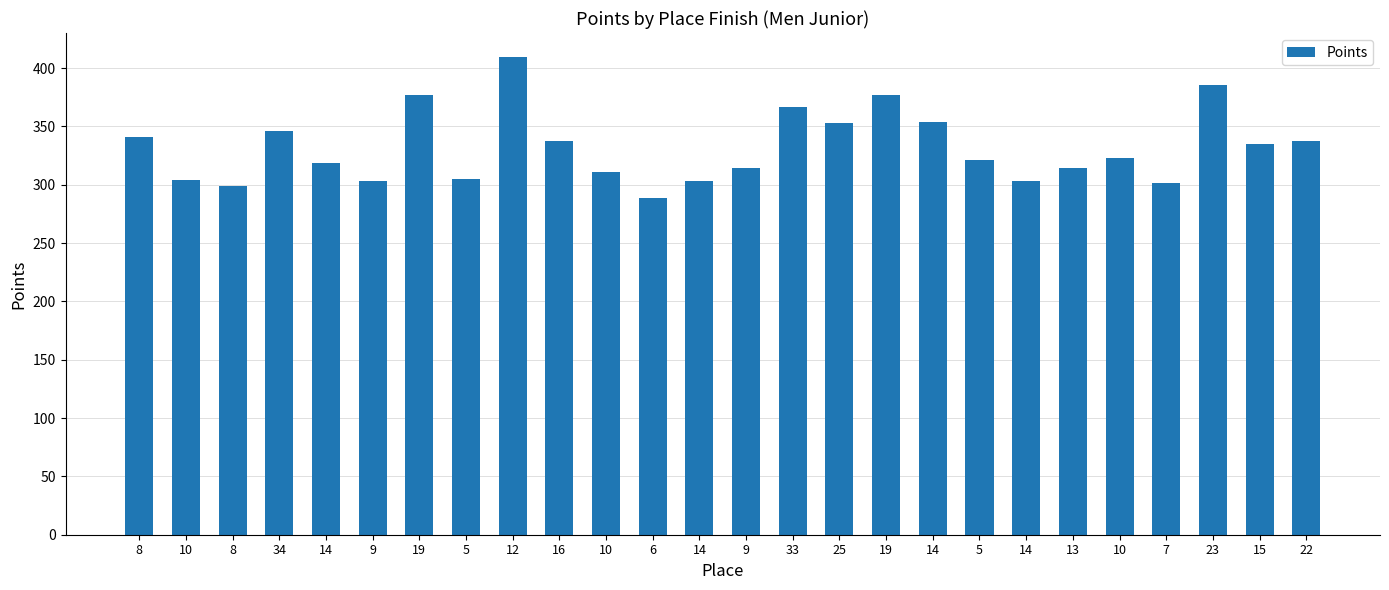

Rank the categories by value from highest to lowest.

12, 23, 19, 19, 33, 14, 25, 34, 8, 16, 22, 15, 10, 5, 14, 13, 9, 10, 5, 10, 14, 14, 9, 7, 8, 6